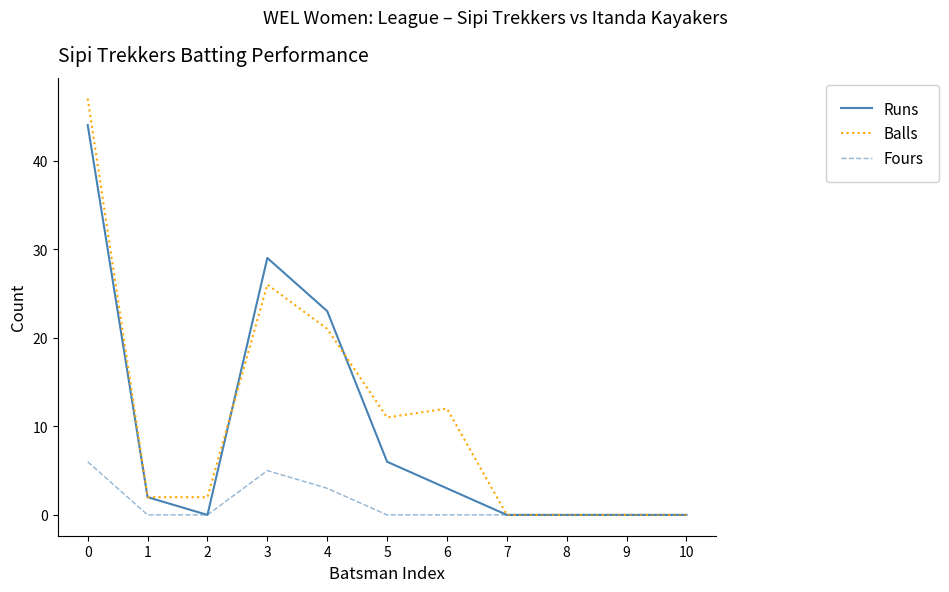

What are all the series names shown in the legend?

Runs, Balls, Fours